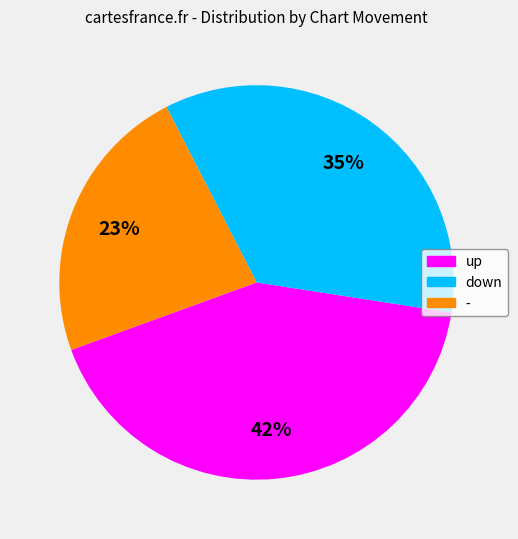

Which category has the biggest portion of the pie?

up